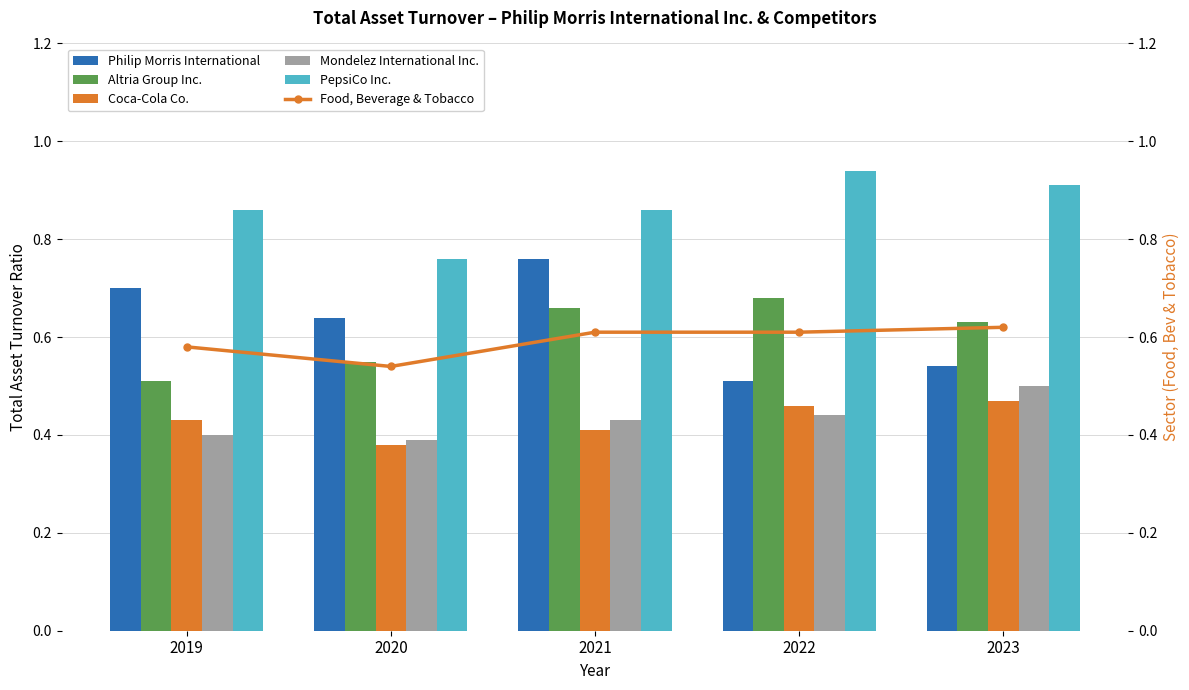

Rank the series by their maximum value, from lowest to highest.

Coca-Cola Co., Mondelez International Inc., Food, Beverage & Tobacco, Altria Group Inc., Philip Morris International, PepsiCo Inc.